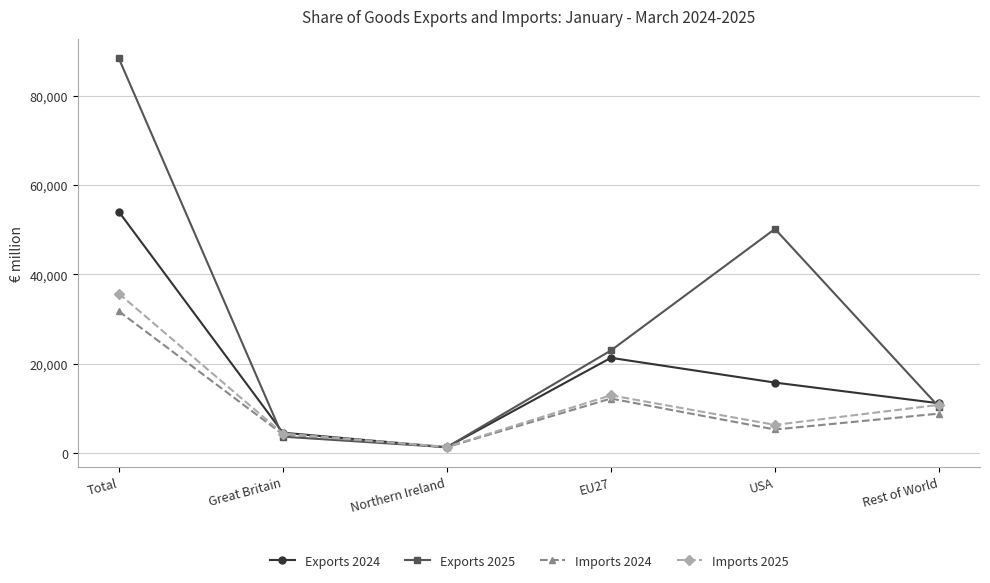

Is it true that Imports 2025 equals 6294 at USA?

True